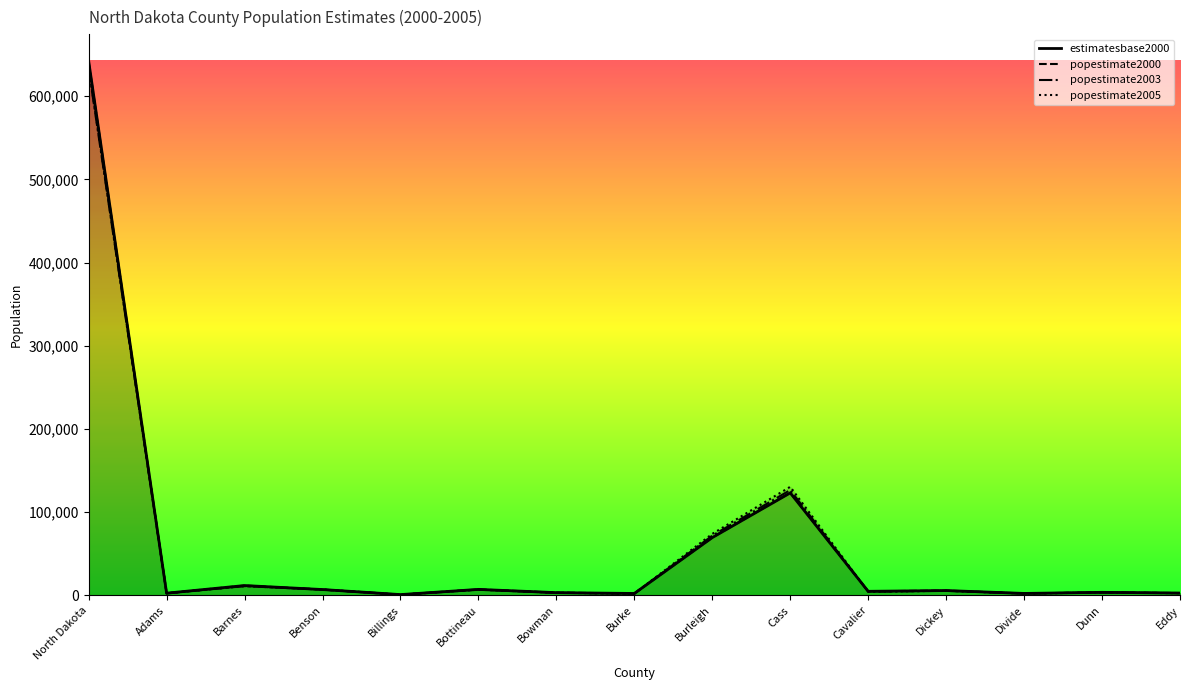

How many interior local peaks does the estimatesbase2000 series have?

5